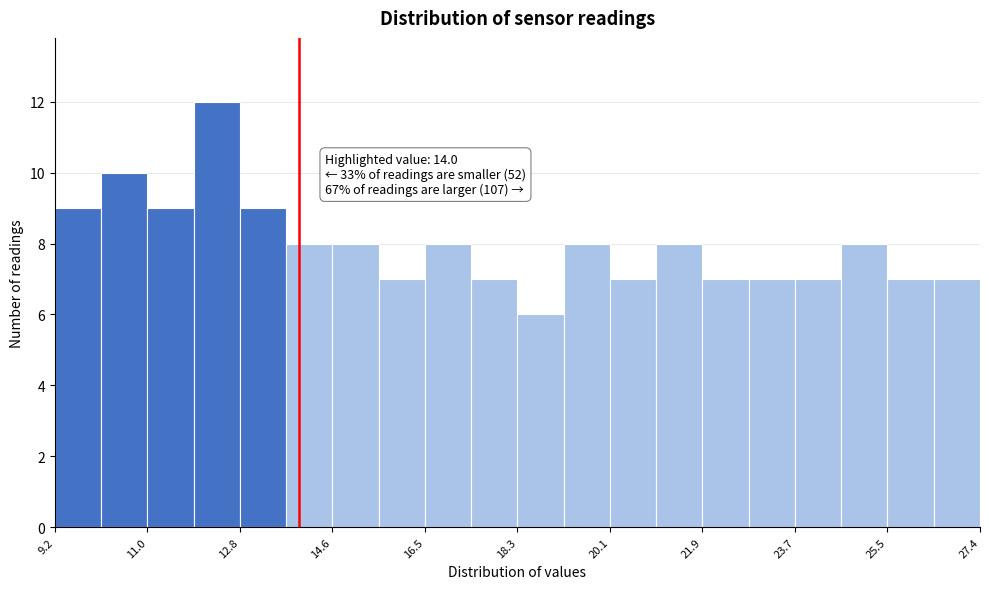

Which range on the x-axis has the tallest bar?

12.0 to 12.8